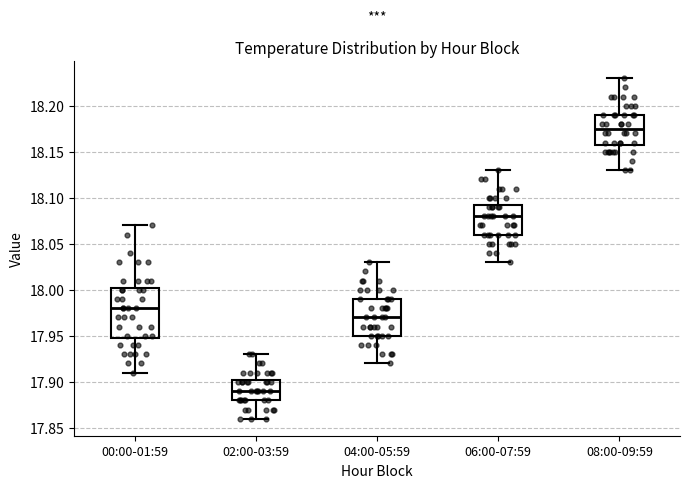

Reading left to right, read every box against the y-axis: the position of its median line, the range the box covers, and the ends of its whiskers. The values are not printed on the chart, so give them approximately, as read against the axis.

00:00-01:59: median 17.980, box 17.950 to 18.005, whiskers 17.910 to 18.070
02:00-03:59: median 17.890, box 17.880 to 17.905, whiskers 17.860 to 17.930
04:00-05:59: median 17.970, box 17.950 to 17.990, whiskers 17.920 to 18.030
06:00-07:59: median 18.080, box 18.060 to 18.095, whiskers 18.030 to 18.130
08:00-09:59: median 18.175, box 18.160 to 18.190, whiskers 18.130 to 18.230